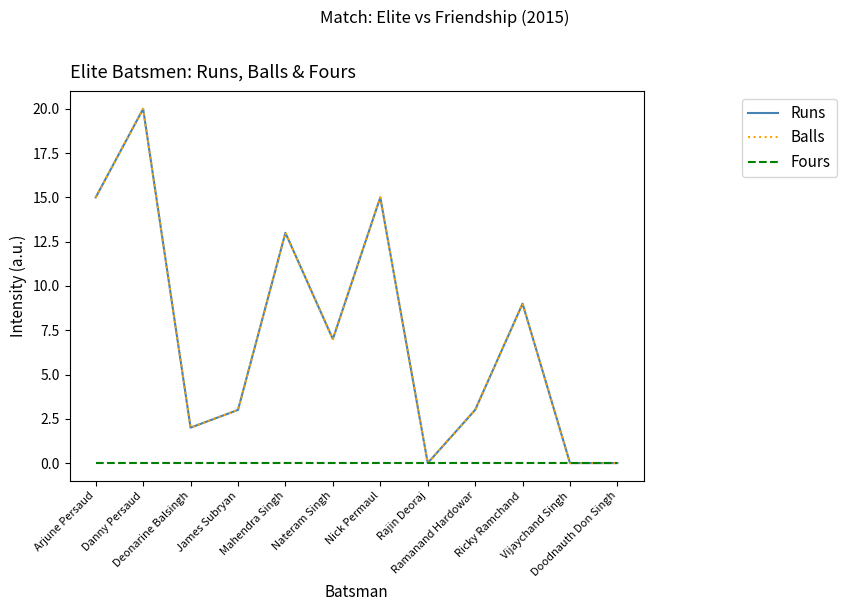

What are all the series names shown in the legend?

Runs, Balls, Fours